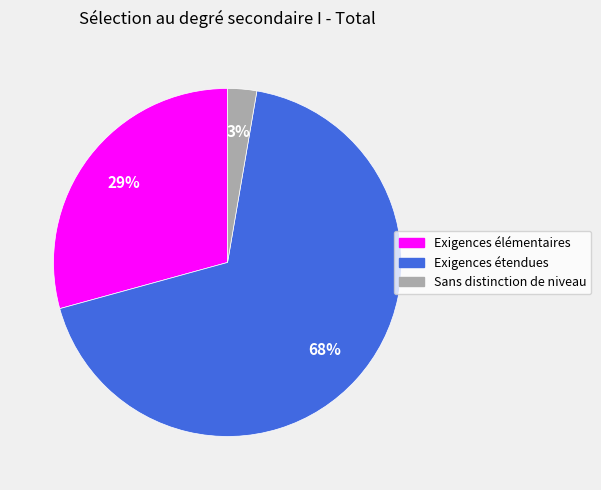

Between Exigences élémentaires and Exigences étendues, which is larger?

Exigences étendues